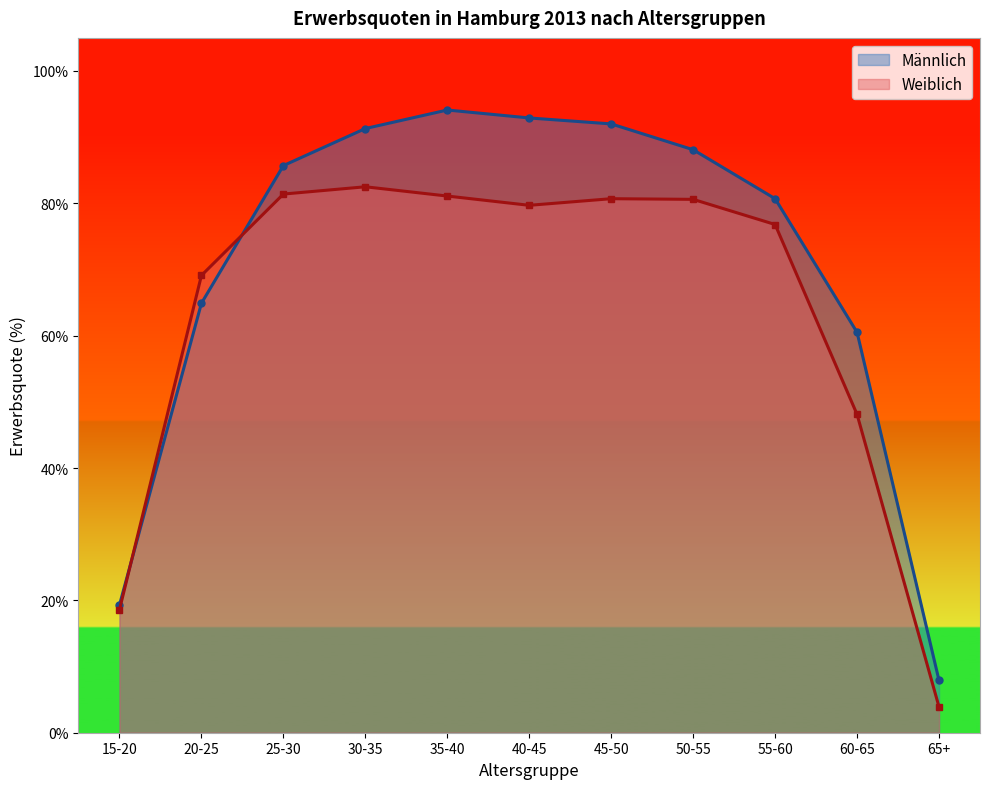

What is the approximate value of Männlich at 20-25?

64.9